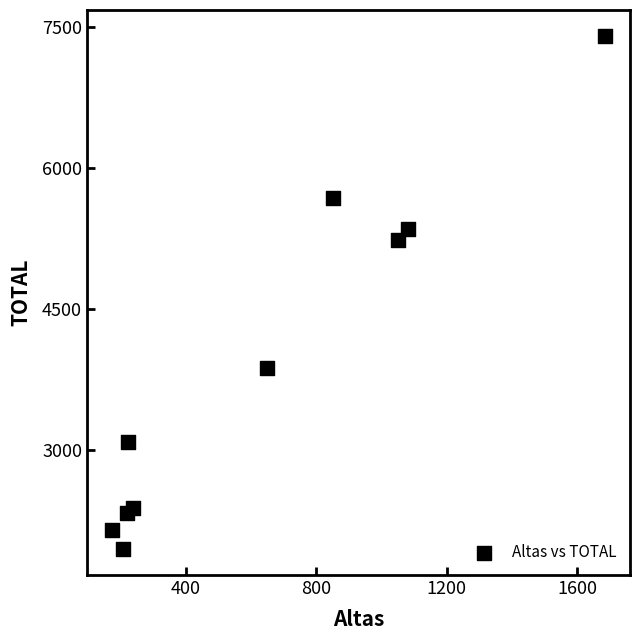

What Y value in the scatter plot is closest to 4678?

5234